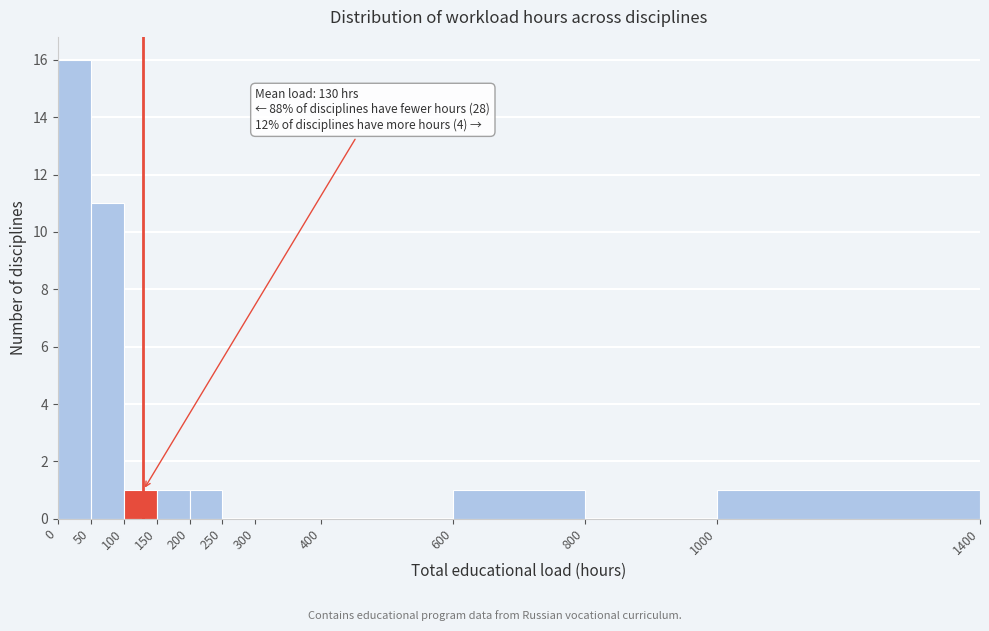

Which range on the x-axis has the tallest bar?

0 to 50